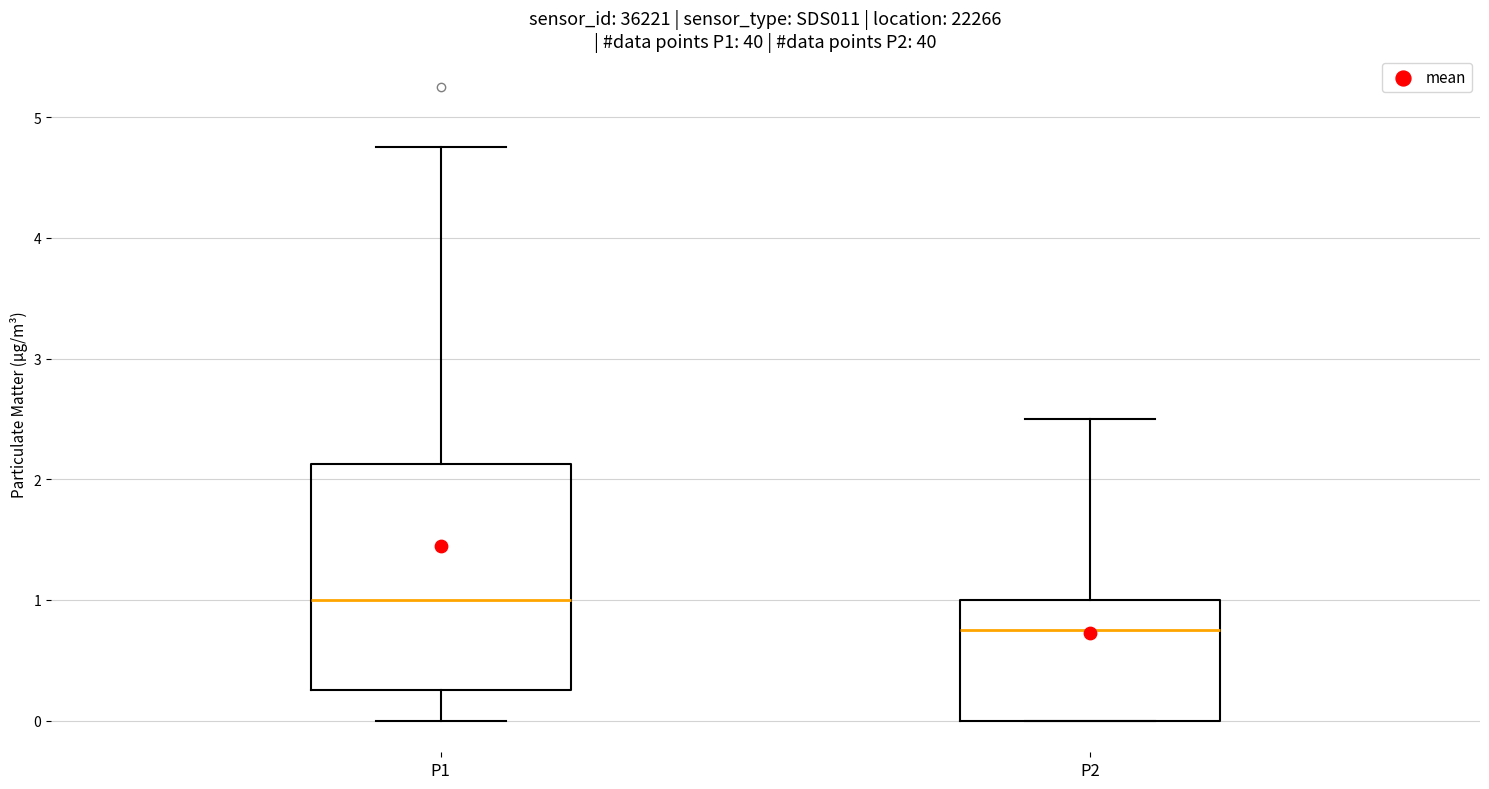

Comparing the boxes themselves (not the whiskers), which one is the tallest?

P1